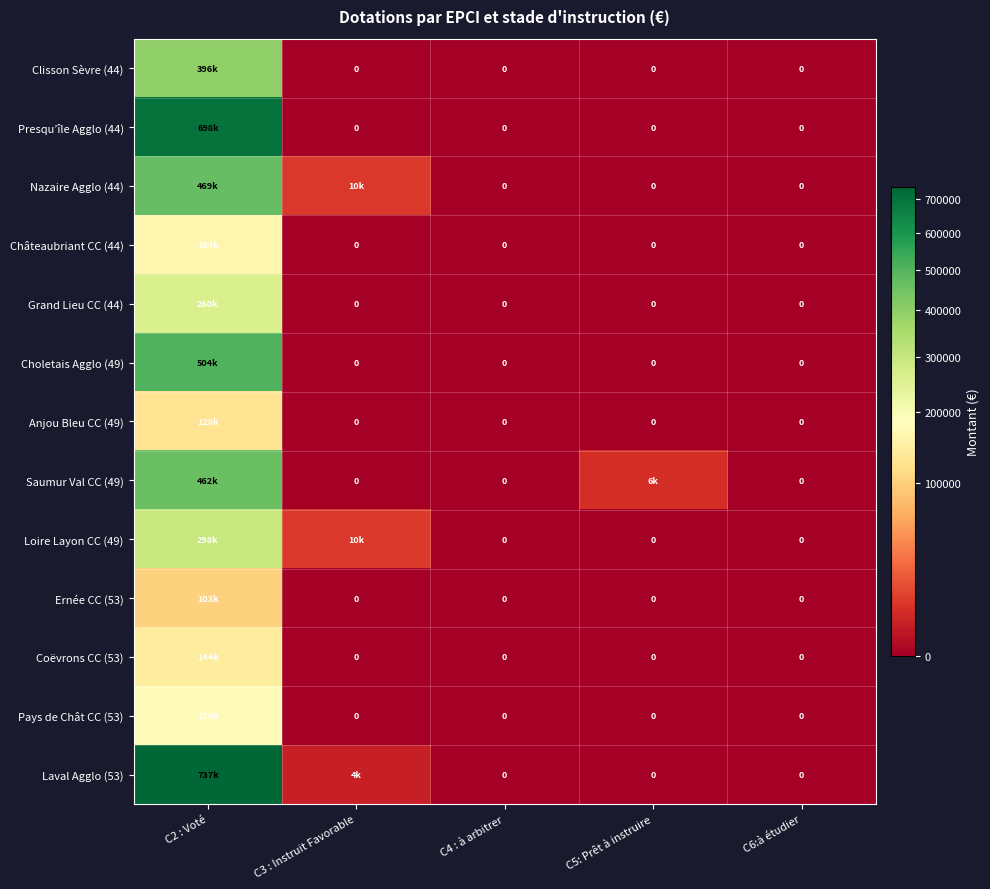

At C5: Prêt à instruire, list the series in order from largest to smallest.

Saumur Val CC (49), Clisson Sèvre (44), Presqu’île Agglo (44), Nazaire Agglo (44), Châteaubriant CC (44), Grand Lieu CC (44), Choletais Agglo (49), Anjou Bleu CC (49), Loire Layon CC (49), Ernée CC (53), Coëvrons CC (53), Pays de Chât CC (53), Laval Agglo (53)